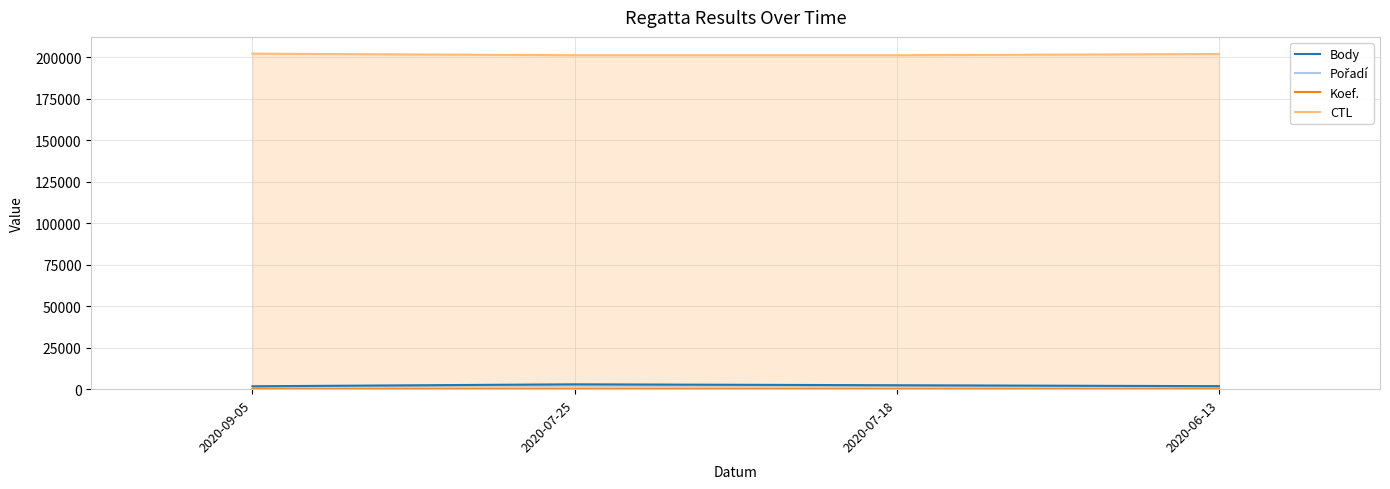

True or false: Body and CTL cross at least once.

False